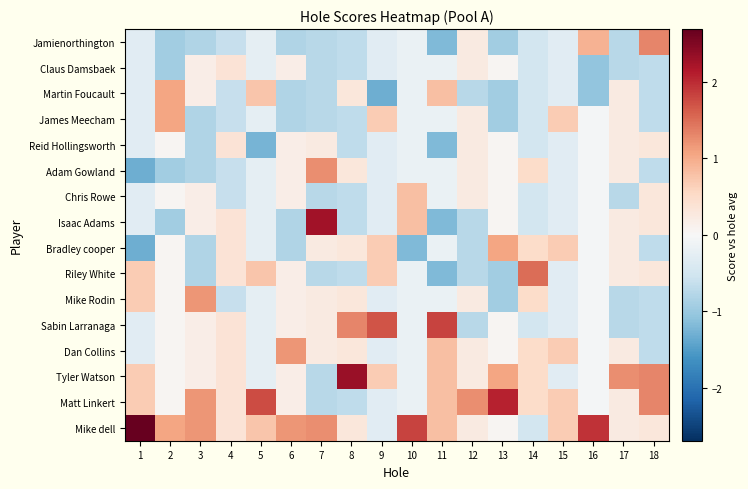

Reading right to left, extract all data points from this chart.

Jamienorthington: 18=1.3	17=-0.8	16=0.9	15=-0.3	14=-0.5	13=-0.9	12=0.2	11=-1.2	10=-0.2	9=-0.3	8=-0.7	7=-0.8	6=-0.8	5=-0.2	4=-0.6	3=-0.8	2=-0.9	1=-0.3
Claus Damsbaek: 18=-0.7	17=-0.8	16=-1.1	15=-0.3	14=-0.5	13=0.1	12=0.2	11=-0.2	10=-0.2	9=-0.3	8=-0.7	7=-0.8	6=0.2	5=-0.2	4=0.4	3=0.2	2=-0.9	1=-0.3
Martin Foucault: 18=-0.7	17=0.2	16=-1.1	15=-0.3	14=-0.5	13=-0.9	12=-0.8	11=0.8	10=-0.2	9=-1.3	8=0.3	7=-0.8	6=-0.8	5=0.8	4=-0.6	3=0.2	2=1.1	1=-0.3
James Meecham: 18=-0.7	17=0.2	16=-0.1	15=0.7	14=-0.5	13=-0.9	12=0.2	11=-0.2	10=-0.2	9=0.7	8=-0.7	7=-0.8	6=-0.8	5=-0.2	4=-0.6	3=-0.8	2=1.1	1=-0.3
Reid Hollingsworth: 18=0.3	17=0.2	16=-0.1	15=-0.3	14=-0.5	13=0.1	12=0.2	11=-1.2	10=-0.2	9=-0.3	8=-0.7	7=0.2	6=0.2	5=-1.2	4=0.4	3=-0.8	2=0.1	1=-0.3
Adam Gowland: 18=-0.7	17=0.2	16=-0.1	15=-0.3	14=0.5	13=0.1	12=0.2	11=-0.2	10=-0.2	9=-0.3	8=0.3	7=1.2	6=0.2	5=-0.2	4=-0.6	3=-0.8	2=-0.9	1=-1.3
Chris Rowe: 18=0.3	17=-0.8	16=-0.1	15=-0.3	14=-0.5	13=0.1	12=0.2	11=-0.2	10=0.8	9=-0.3	8=-0.7	7=-0.8	6=0.2	5=-0.2	4=-0.6	3=0.2	2=0.1	1=-0.3
Isaac Adams: 18=0.3	17=0.2	16=-0.1	15=-0.3	14=-0.5	13=0.1	12=-0.8	11=-1.2	10=0.8	9=-0.3	8=-0.7	7=2.2	6=-0.8	5=-0.2	4=0.4	3=0.2	2=-0.9	1=-0.3
Bradley cooper: 18=-0.7	17=0.2	16=-0.1	15=0.7	14=0.5	13=1.1	12=-0.8	11=-0.2	10=-1.2	9=0.7	8=0.3	7=0.2	6=-0.8	5=-0.2	4=0.4	3=-0.8	2=0.1	1=-1.3
Riley White: 18=0.3	17=0.2	16=-0.1	15=-0.3	14=1.5	13=-0.9	12=-0.8	11=-1.2	10=-0.2	9=0.7	8=-0.7	7=-0.8	6=0.2	5=0.8	4=0.4	3=-0.8	2=0.1	1=0.7
Mike Rodin: 18=-0.7	17=-0.8	16=-0.1	15=-0.3	14=0.5	13=-0.9	12=0.2	11=-0.2	10=-0.2	9=-0.3	8=0.3	7=0.2	6=0.2	5=-0.2	4=-0.6	3=1.2	2=0.1	1=0.7
Sabin Larranaga: 18=-0.7	17=-0.8	16=-0.1	15=-0.3	14=-0.5	13=0.1	12=-0.8	11=1.8	10=-0.2	9=1.7	8=1.3	7=0.2	6=0.2	5=-0.2	4=0.4	3=0.2	2=0.1	1=-0.3
Dan Collins: 18=-0.7	17=0.2	16=-0.1	15=0.7	14=0.5	13=0.1	12=0.2	11=0.8	10=-0.2	9=-0.3	8=0.3	7=0.2	6=1.2	5=-0.2	4=0.4	3=0.2	2=0.1	1=-0.3
Tyler Watson: 18=1.3	17=1.2	16=-0.1	15=-0.3	14=0.5	13=1.1	12=0.2	11=0.8	10=-0.2	9=0.7	8=2.3	7=-0.8	6=0.2	5=-0.2	4=0.4	3=0.2	2=0.1	1=0.7
Matt Linkert: 18=1.3	17=0.2	16=-0.1	15=0.7	14=0.5	13=2.1	12=1.2	11=0.8	10=-0.2	9=-0.3	8=-0.7	7=-0.8	6=0.2	5=1.8	4=0.4	3=1.2	2=0.1	1=0.7
Mike dell: 18=0.3	17=0.2	16=1.9	15=0.7	14=-0.5	13=0.1	12=0.2	11=0.8	10=1.8	9=-0.3	8=0.3	7=1.2	6=1.2	5=0.8	4=0.4	3=1.2	2=1.1	1=2.7